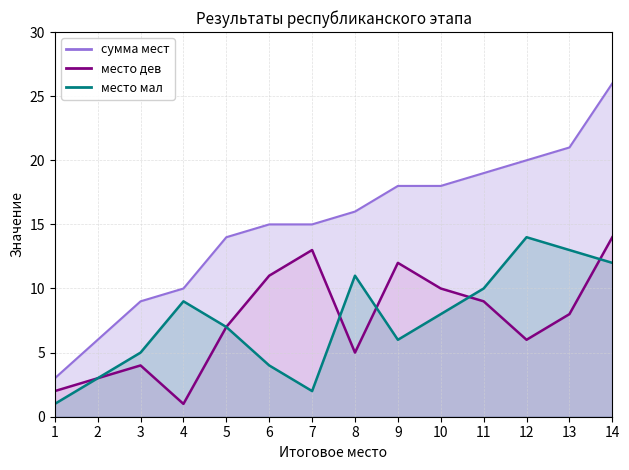

True or false: место дев has a value of 11 at 6.

True